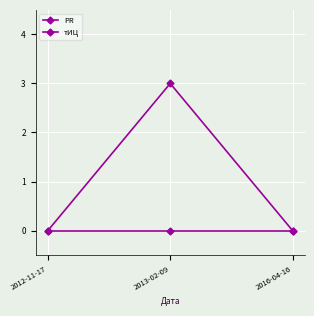

Reading left to right, list all the values displayed in this chart.

PR: 2012-11-17=0	2013-02-09=3	2016-04-16=0
тИЦ: 2012-11-17=0	2013-02-09=0	2016-04-16=0